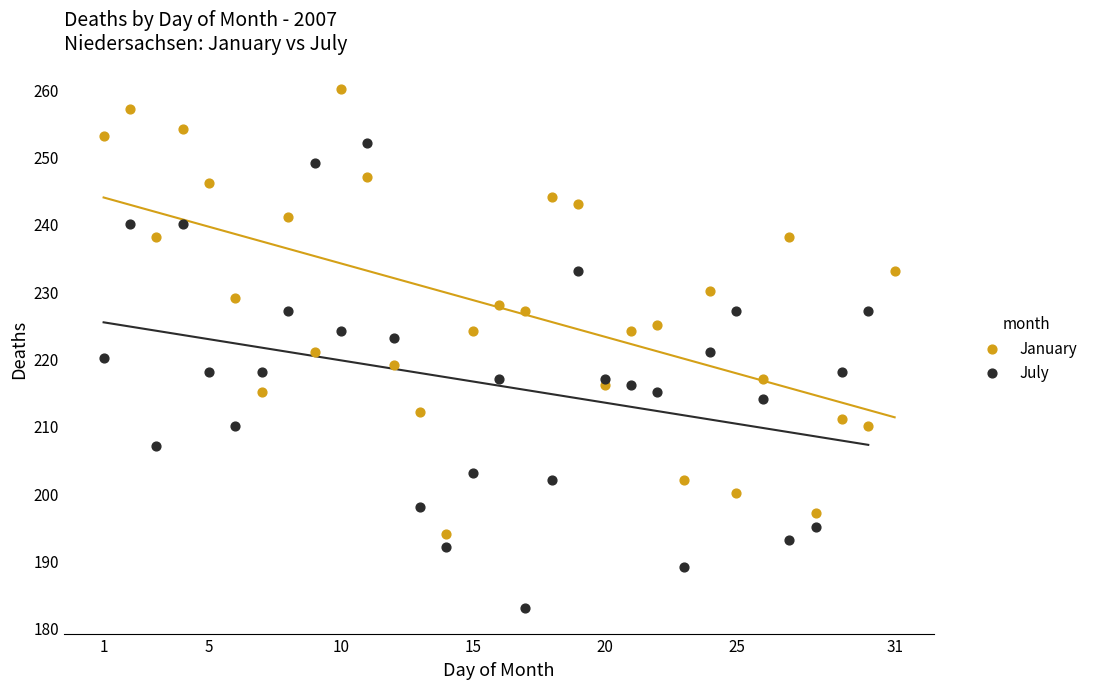

Which series reaches the minimum Y coordinate?

July